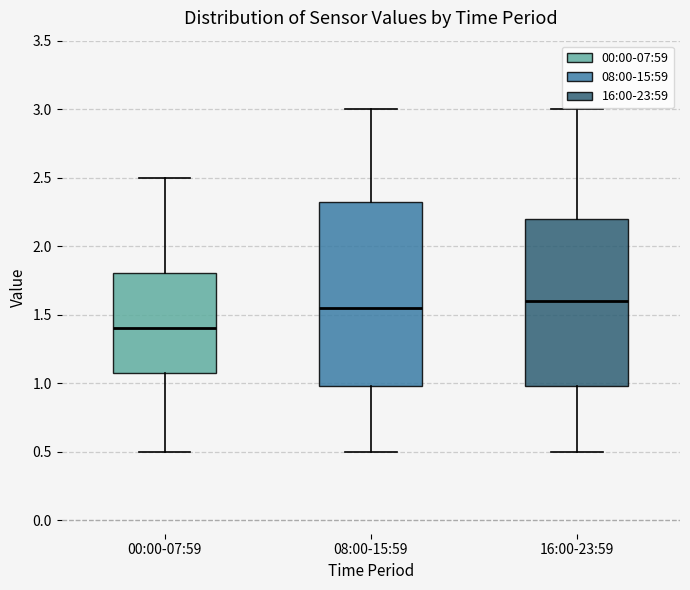

Comparing the boxes themselves (not the whiskers), which one is the tallest?

08:00-15:59